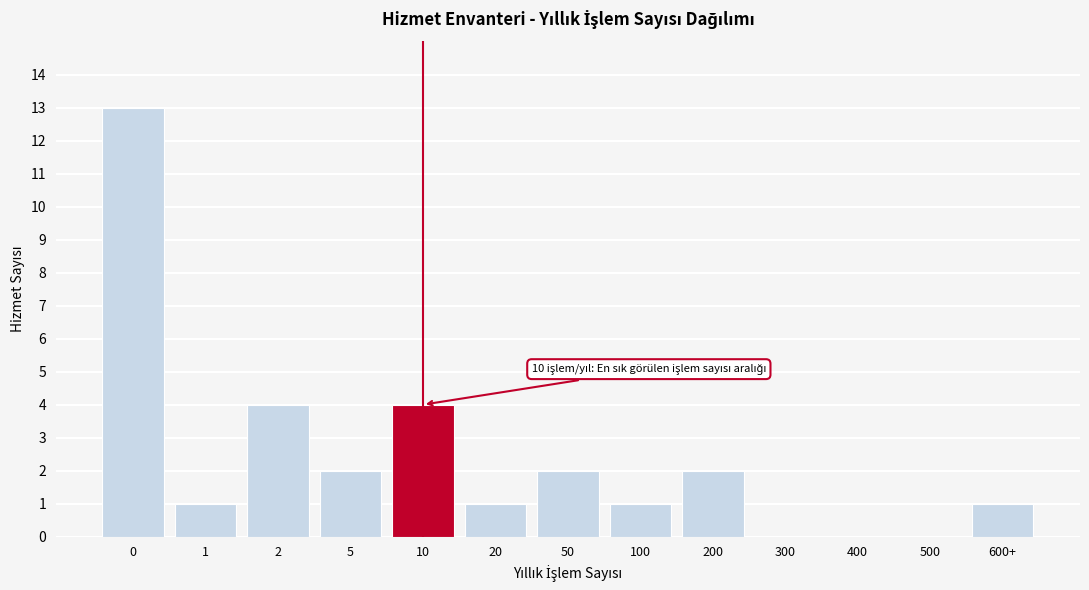

Reading left to right, what are all the values shown in this chart?

0=13	1=1	2=4	5=2	10=4	20=1	50=2	100=1	200=2	300=0	400=0	500=0	600+=1